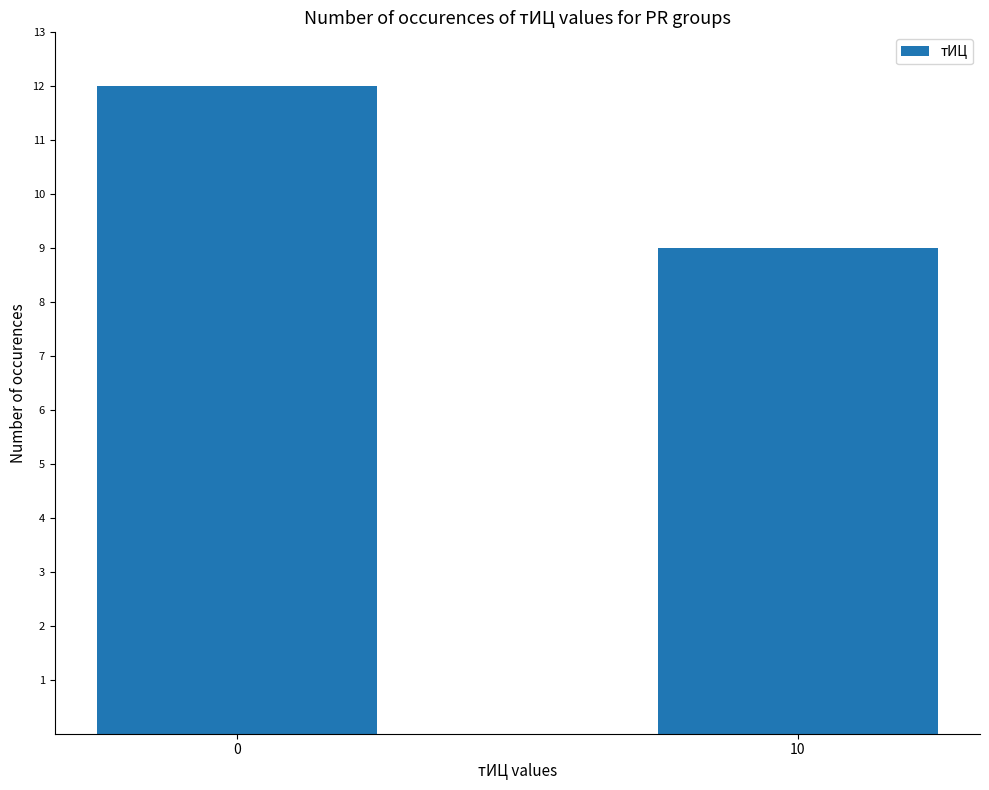

At which category does the chart reach its minimum across all series?

10